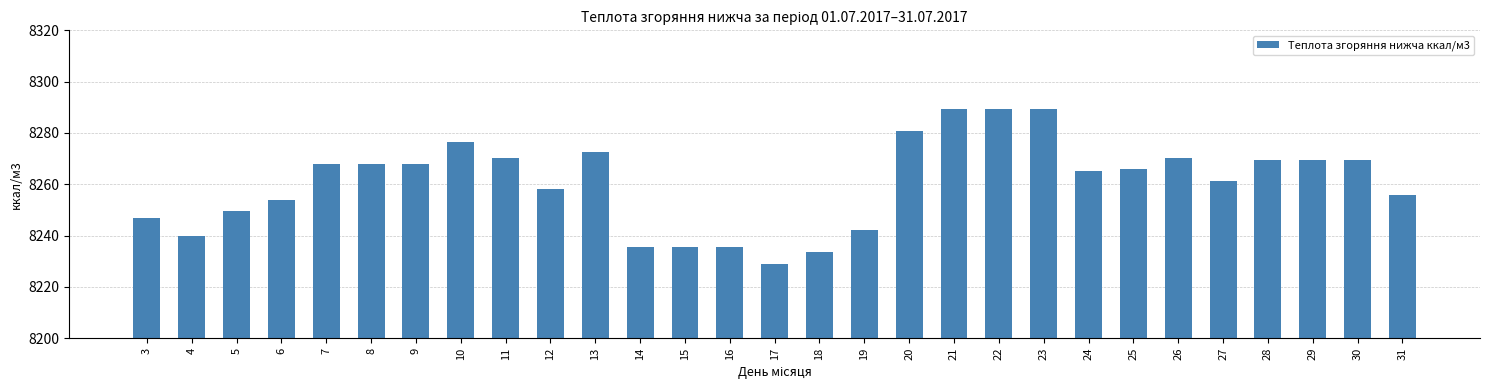

How many series are shown in this chart?

1